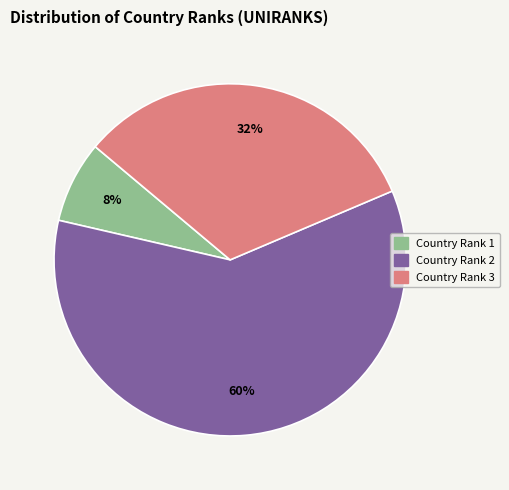

Is there any slice that represents more than half of the pie?

Yes